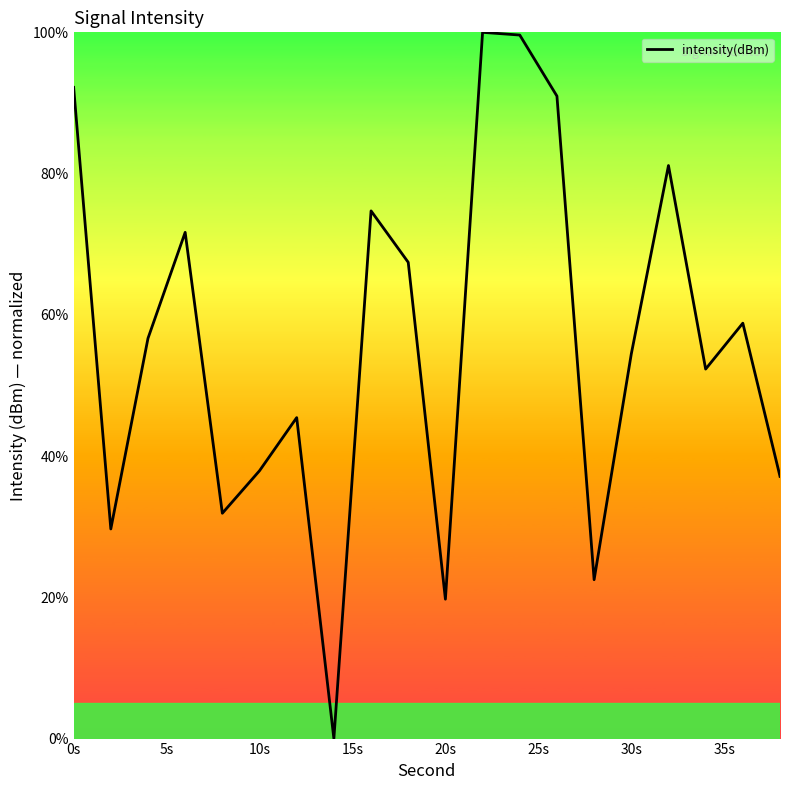

What is the difference between the maximum and minimum values?

100.0